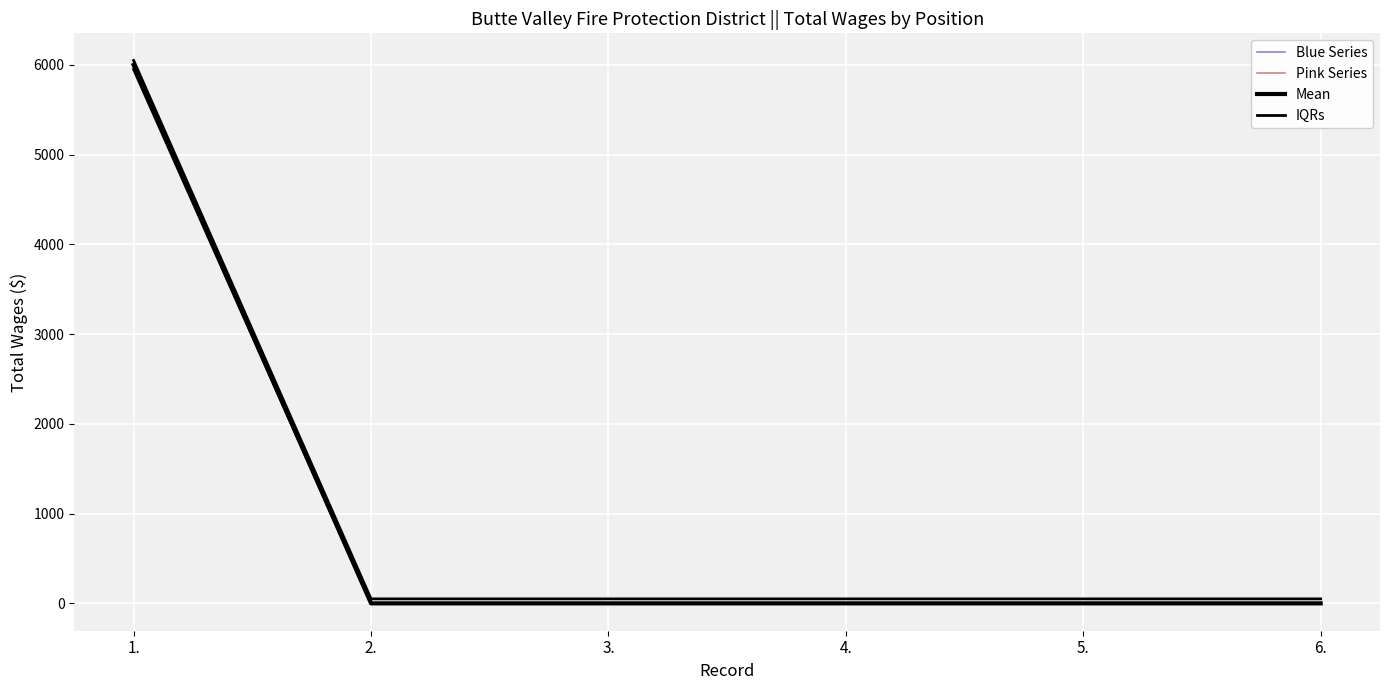

Read the IQRs value at 3..

50